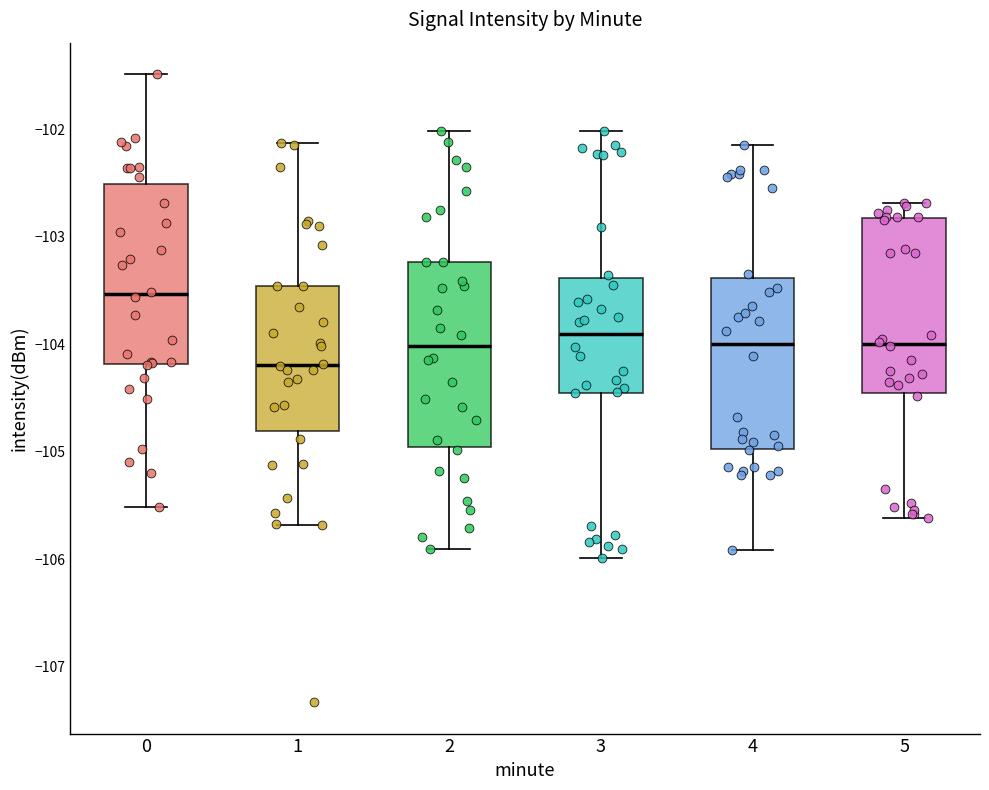

Reading left to right, transcribe this box plot: for each box, give where its median line is, the range the box spans, and where its two whiskers end, as read against the y-axis. The values are not printed on the chart, so give them approximately, as read against the axis.

0: median -103.5, box -104.2 to -102.5, whiskers -105.5 to -101.5
1: median -104.2, box -104.8 to -103.5, whiskers -105.7 to -102.1
2: median -104.0, box -105.0 to -103.2, whiskers -105.9 to -102.0
3: median -103.9, box -104.5 to -103.4, whiskers -106.0 to -102.0
4: median -104.0, box -105.0 to -103.4, whiskers -105.9 to -102.1
5: median -104.0, box -104.5 to -102.8, whiskers -105.6 to -102.7